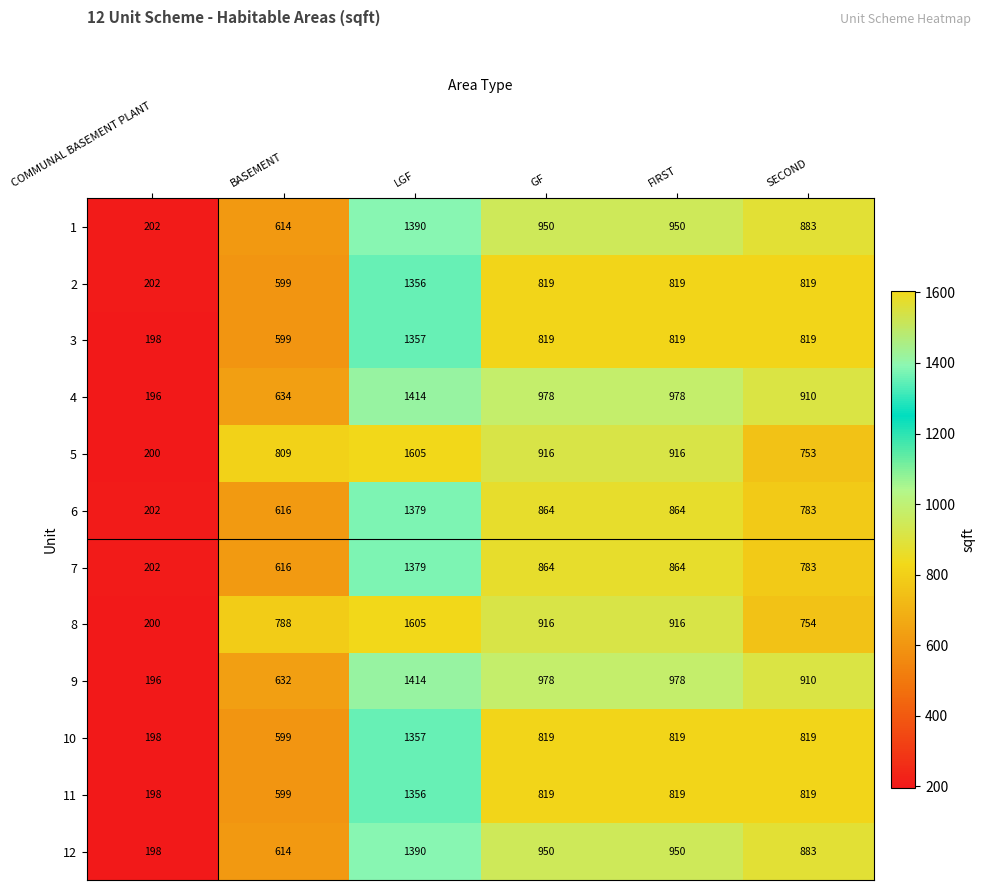

What is the minimum value for 7?

202